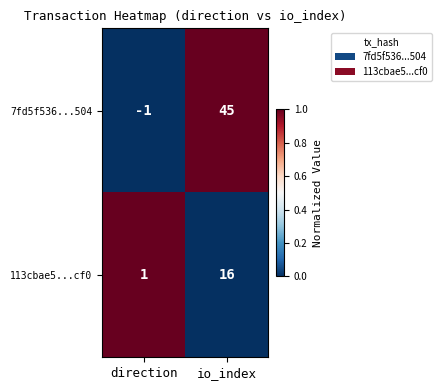

What is the difference between the 7fd5f536...504 values at direction and io_index?

46